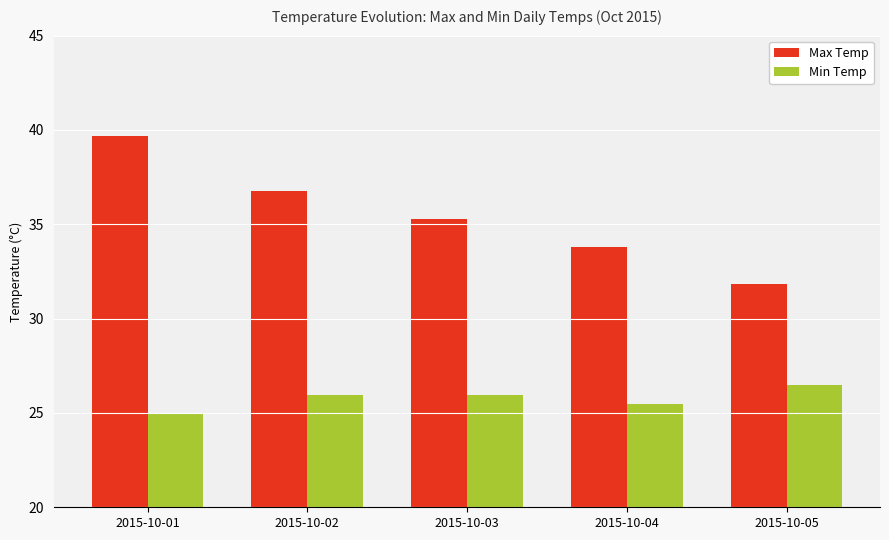

Where does the Min Temp series first go above 25?

2015-10-02